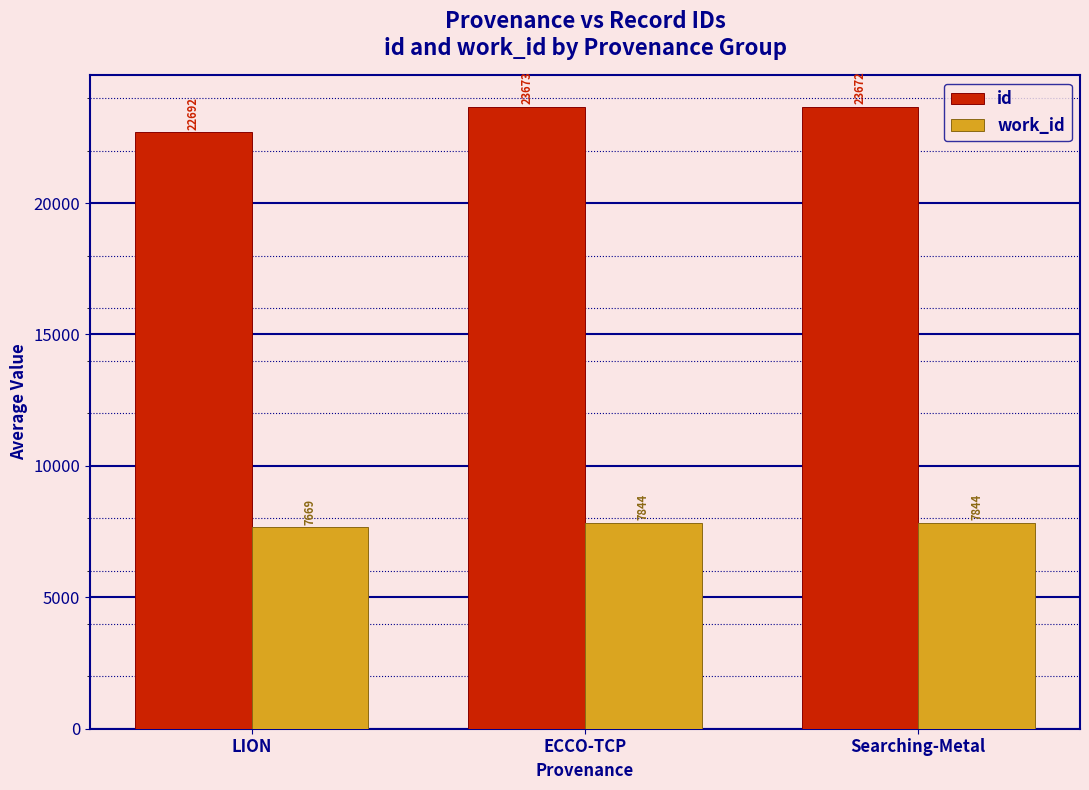

Which series has the widest spread of values?

id